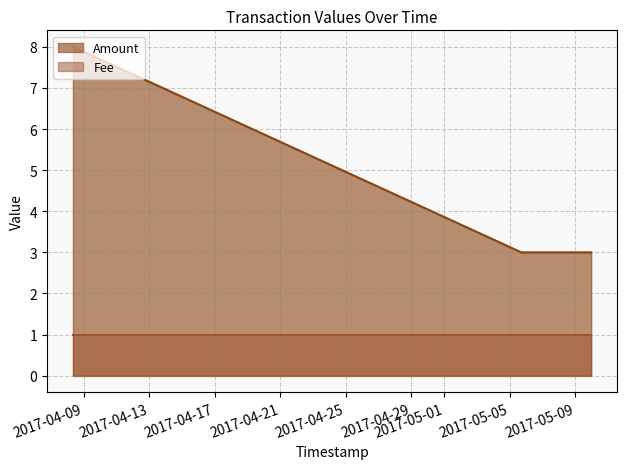

Rank the categories by value from highest to lowest.

2017-04-08 08:22:30, 2017-05-05 16:55:44, 2017-05-07 19:42:09, 2017-05-09 23:12:39